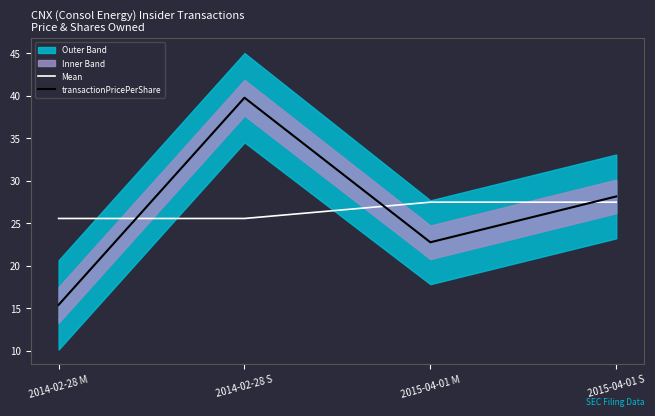

What is the label of the 2nd point from the right?

2015-04-01 M